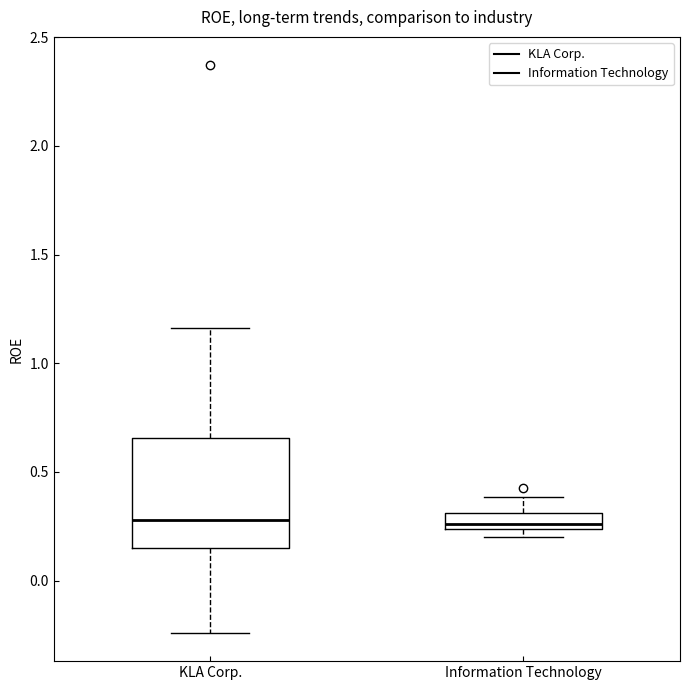

Where does the lower whisker of the box for KLA Corp. end on the y-axis? The values are not printed on the chart, so give them approximately, as read against the axis.

-0.25